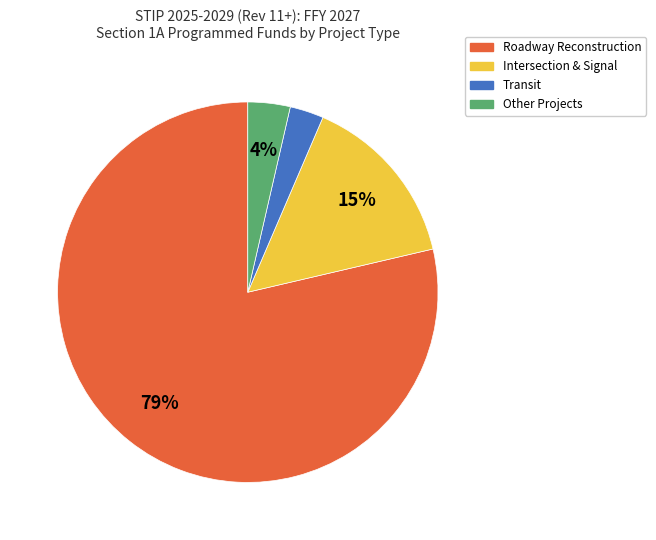

Is there a majority slice in this chart?

Yes